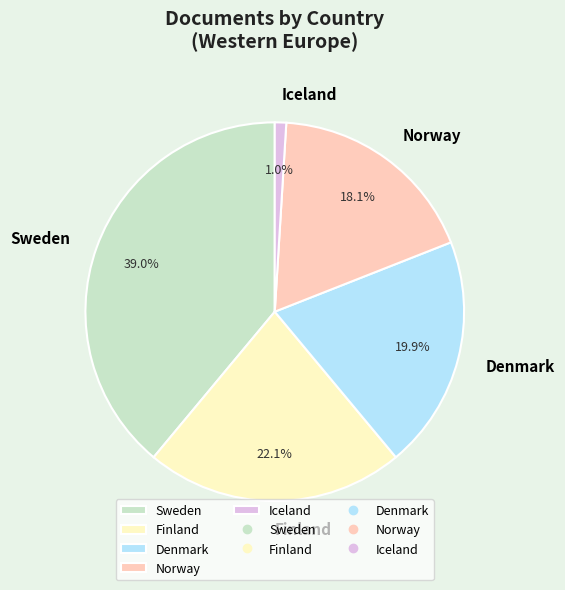

Approximately how many times larger is the value at Denmark compared to Norway?

1.1